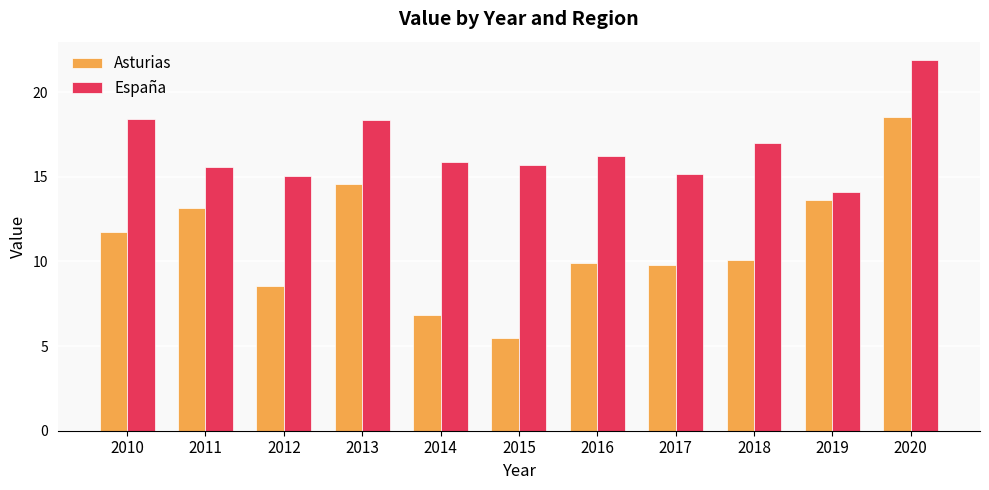

Which series has the largest total across all categories?

España